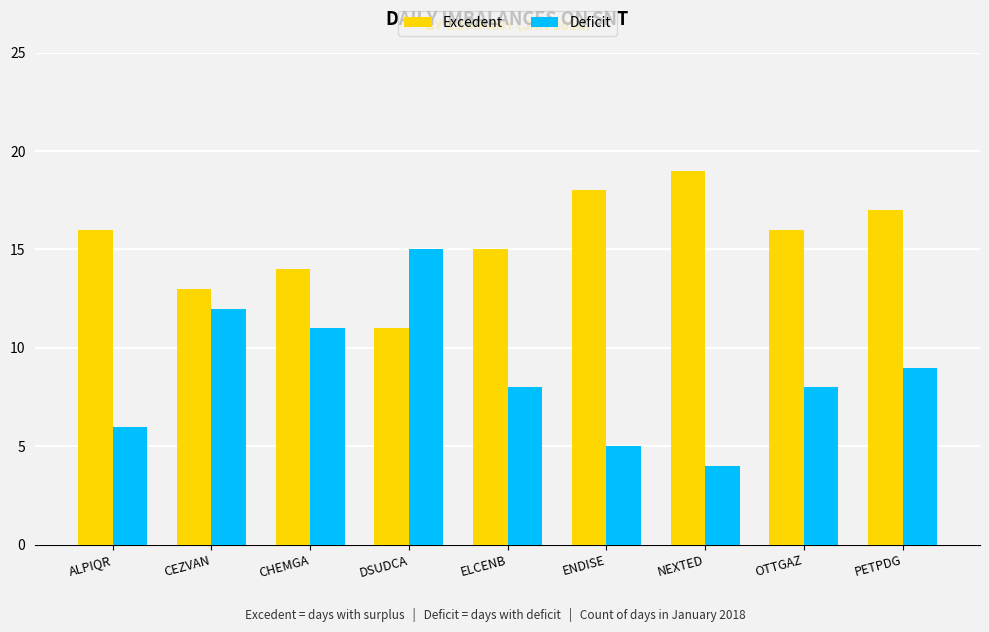

What is the value of the Excedent bar at the 8th from the left?

16